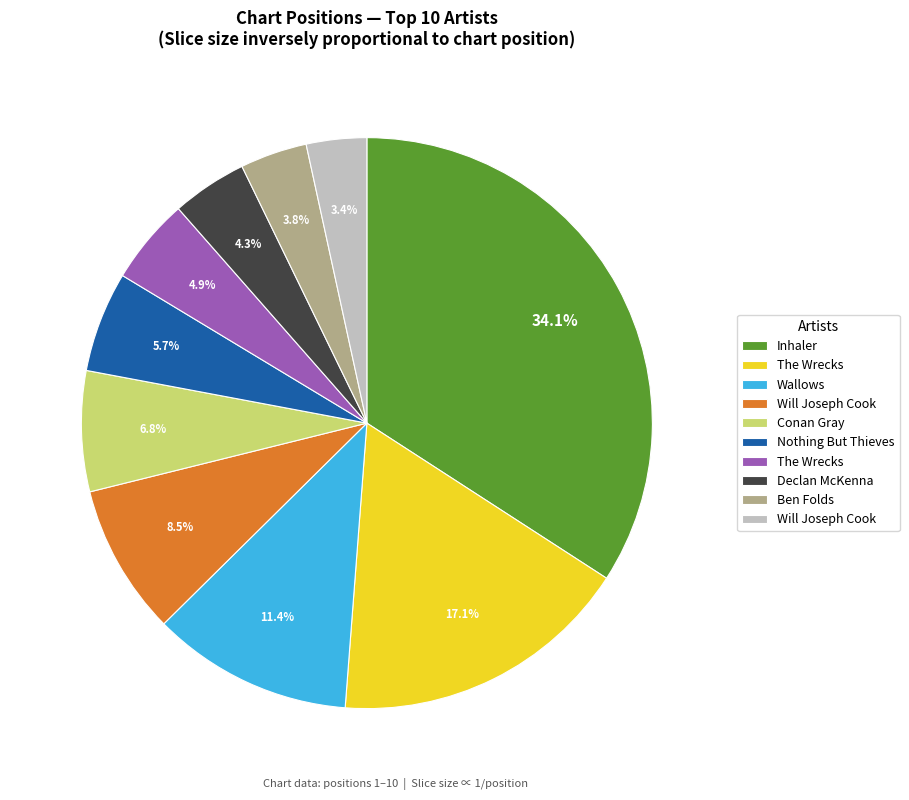

Does any single category account for the majority?

No